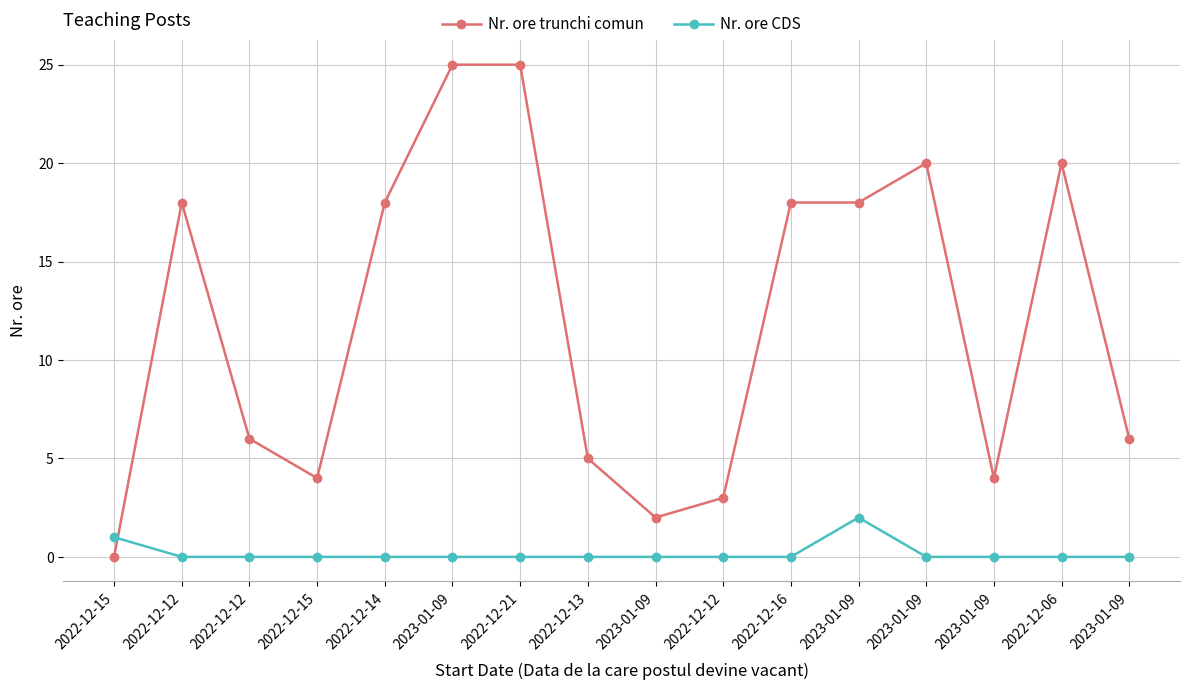

Does the chart have visible grid lines?

Yes